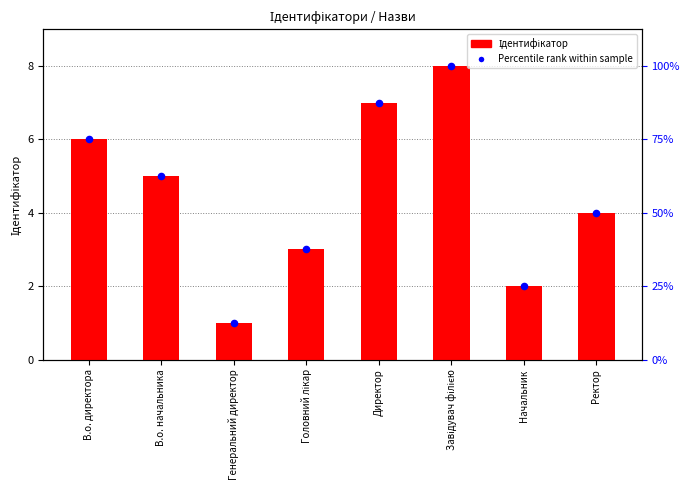

At which category is the sum across all series the highest?

Завідувач філією